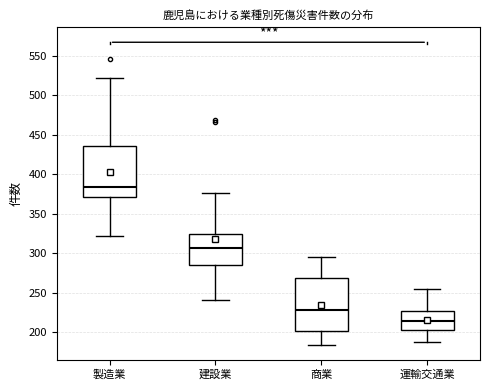

Reading left to right, transcribe this box plot: for each box, give where its median line is, the range the box spans, and where its two whiskers end, as read against the y-axis. The values are not printed on the chart, so give them approximately, as read against the axis.

製造業: median 385, box 370 to 435, whiskers 320 to 520
建設業: median 305, box 285 to 325, whiskers 240 to 375
商業: median 230, box 200 to 270, whiskers 185 to 295
運輸交通業: median 215, box 200 to 225, whiskers 185 to 255